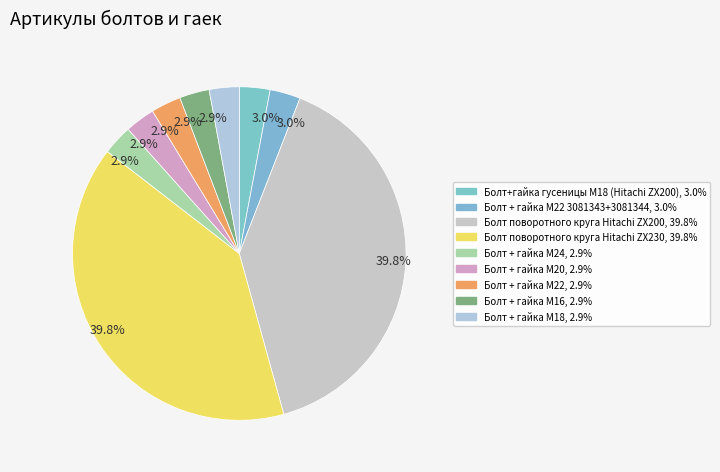

Count the number of slices in the pie.

9